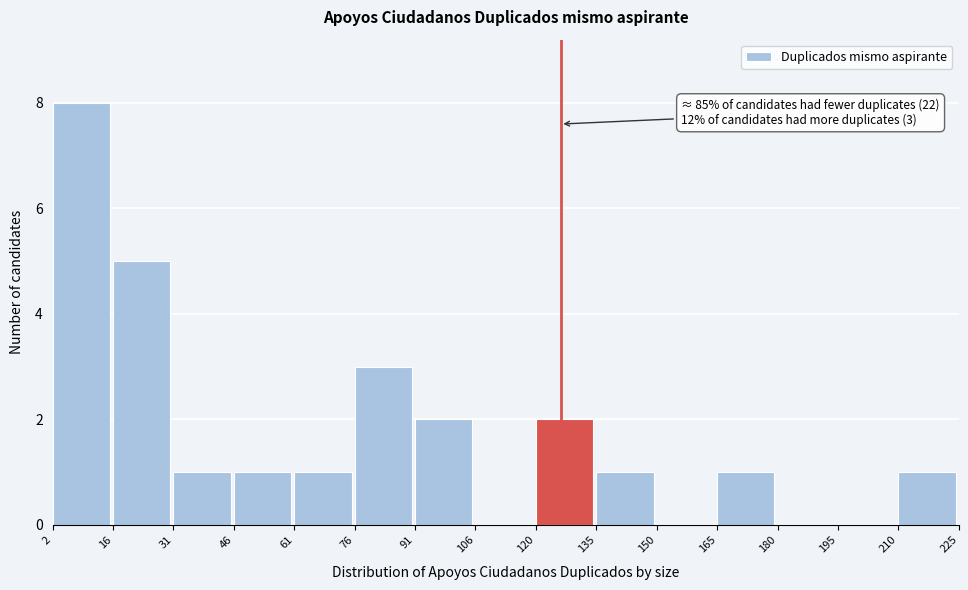

Which range on the x-axis has the tallest bar?

2 to 16